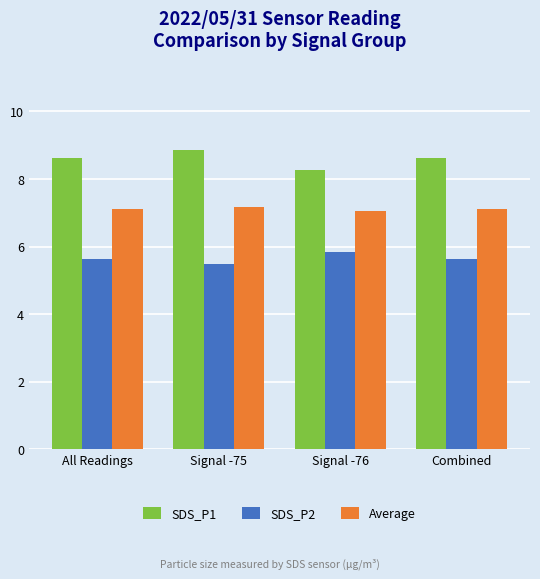

At which label is SDS_P1 closest to 8?

Signal -76